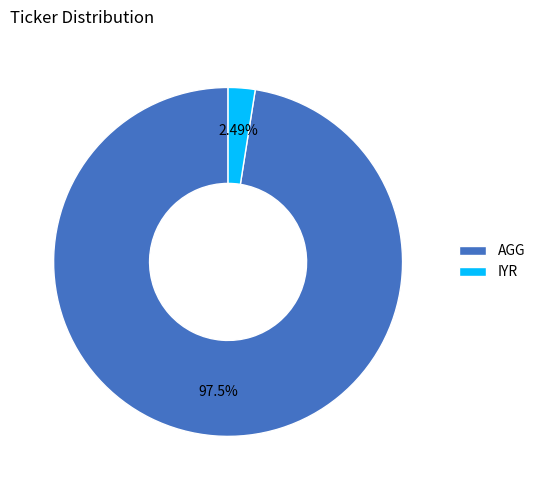

What percentage is the AGG slice, to the nearest percent?

98%